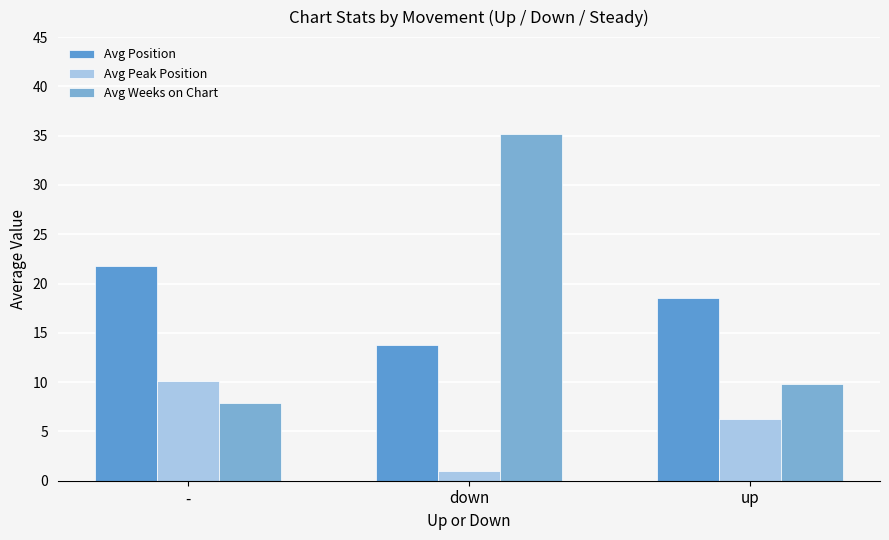

Rank the series at - from highest to lowest value.

Avg Position, Avg Peak Position, Avg Weeks on Chart